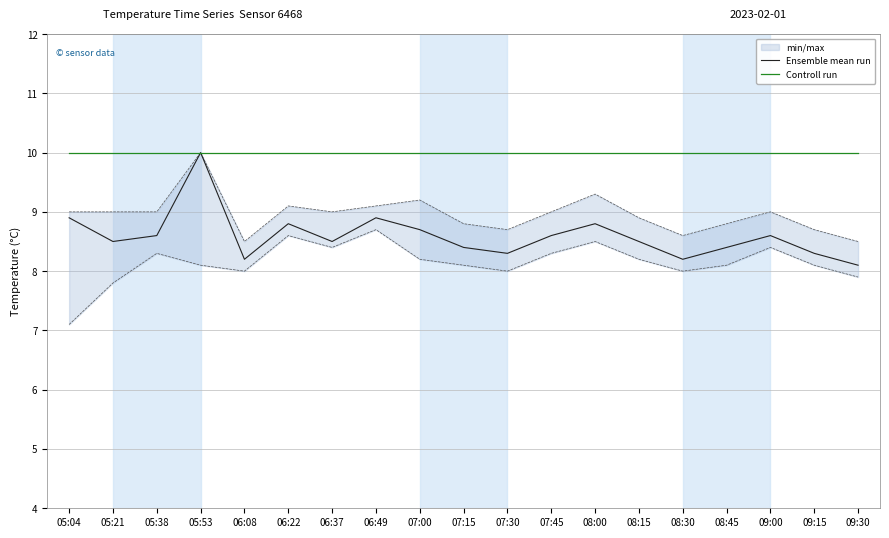

Does the chart display data point markers on the line(s)?

No